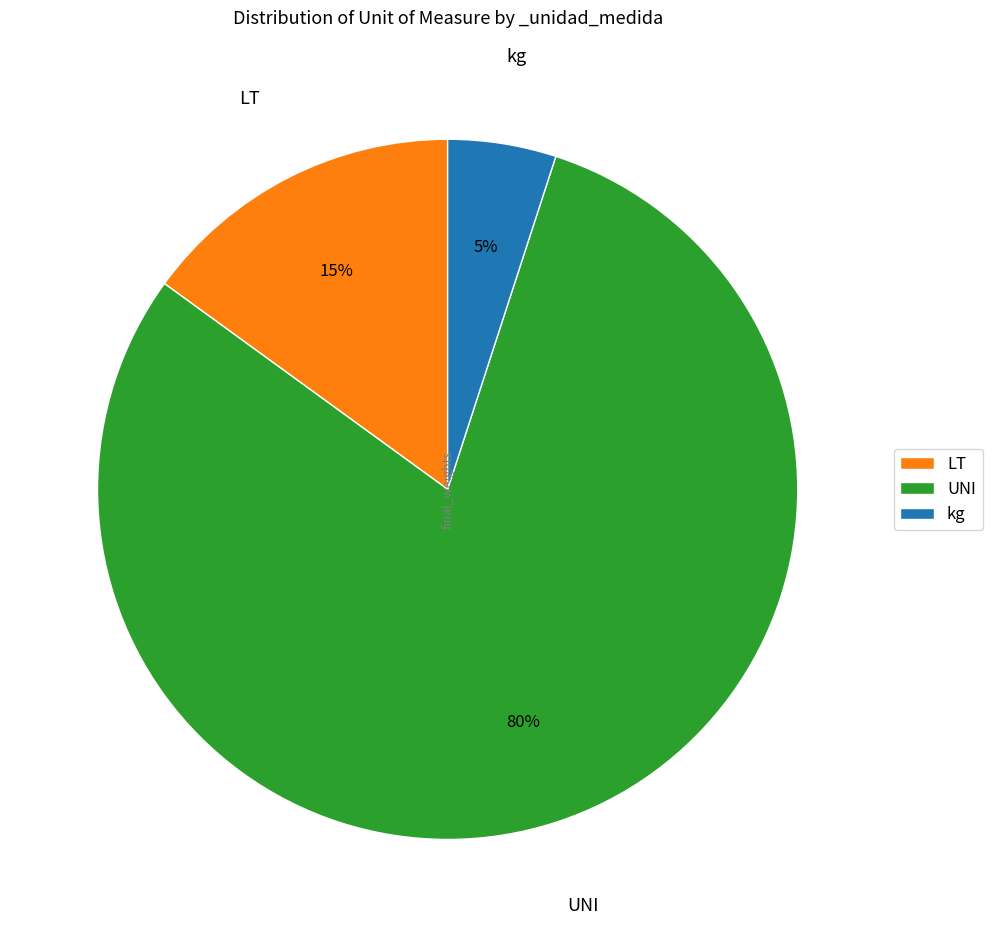

Combined, do kg and LT account for over 50%?

No